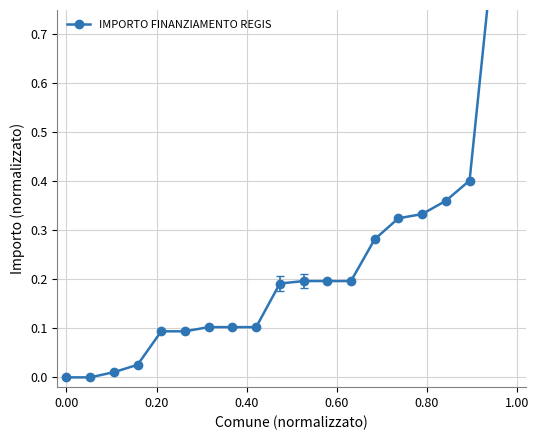

What is the maximum value shown in the chart?

1.0